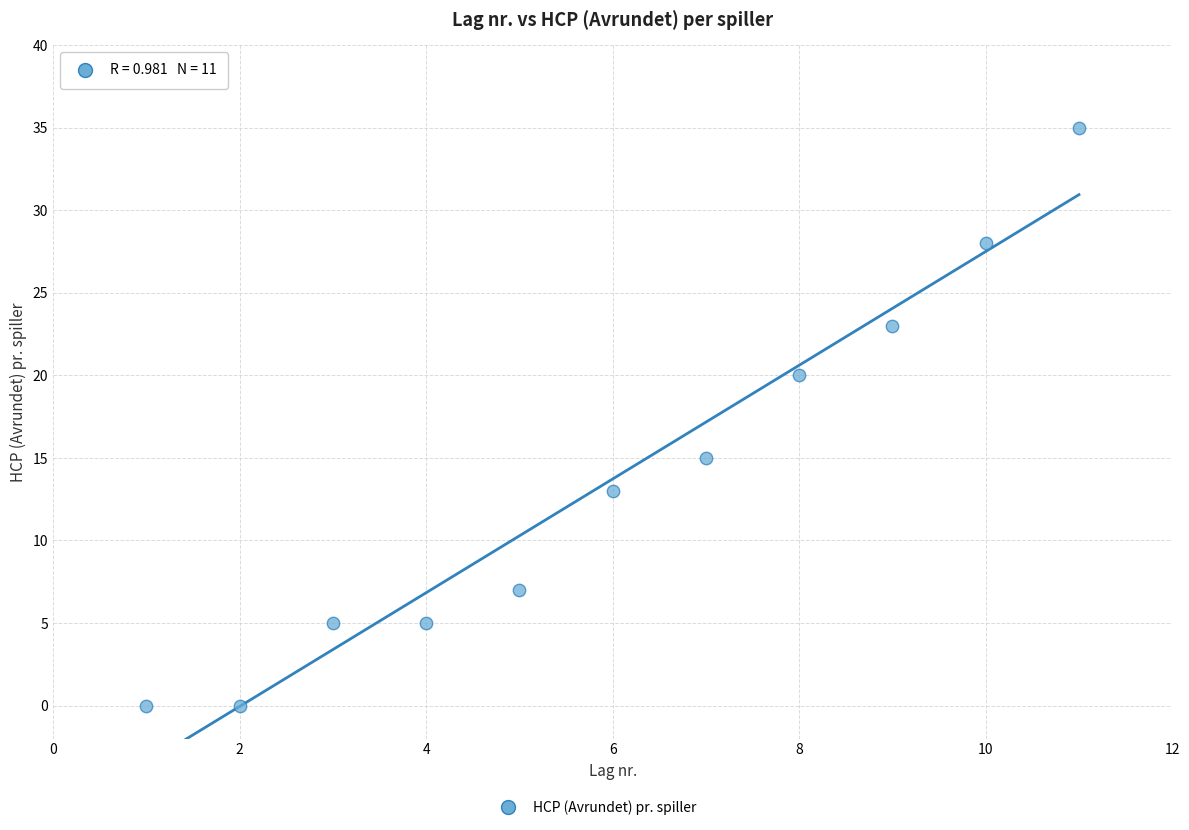

What is the average X value?

6